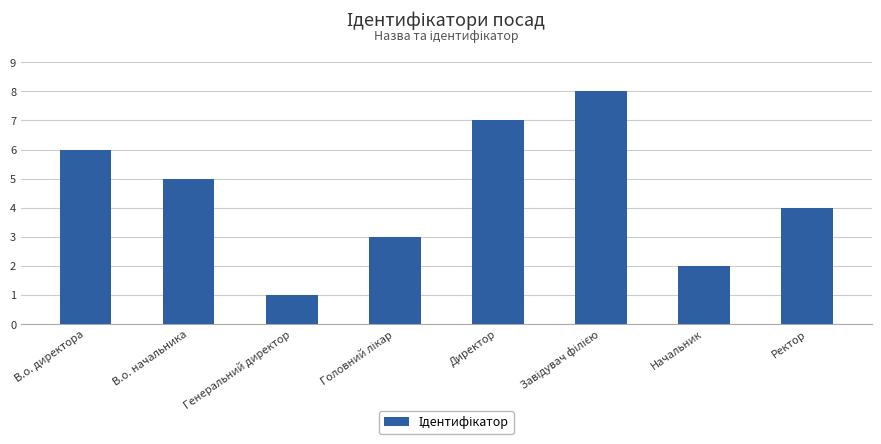

What is the value of the 1st bar from the left?

6